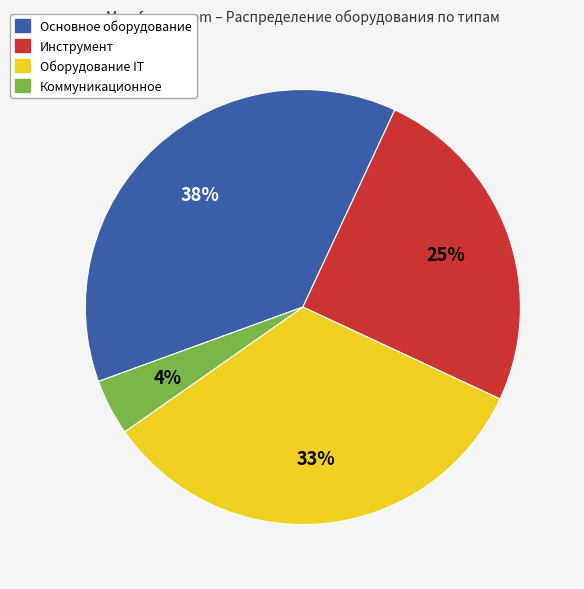

The Инструмент slice represents 18% of the pie. True or false?

False